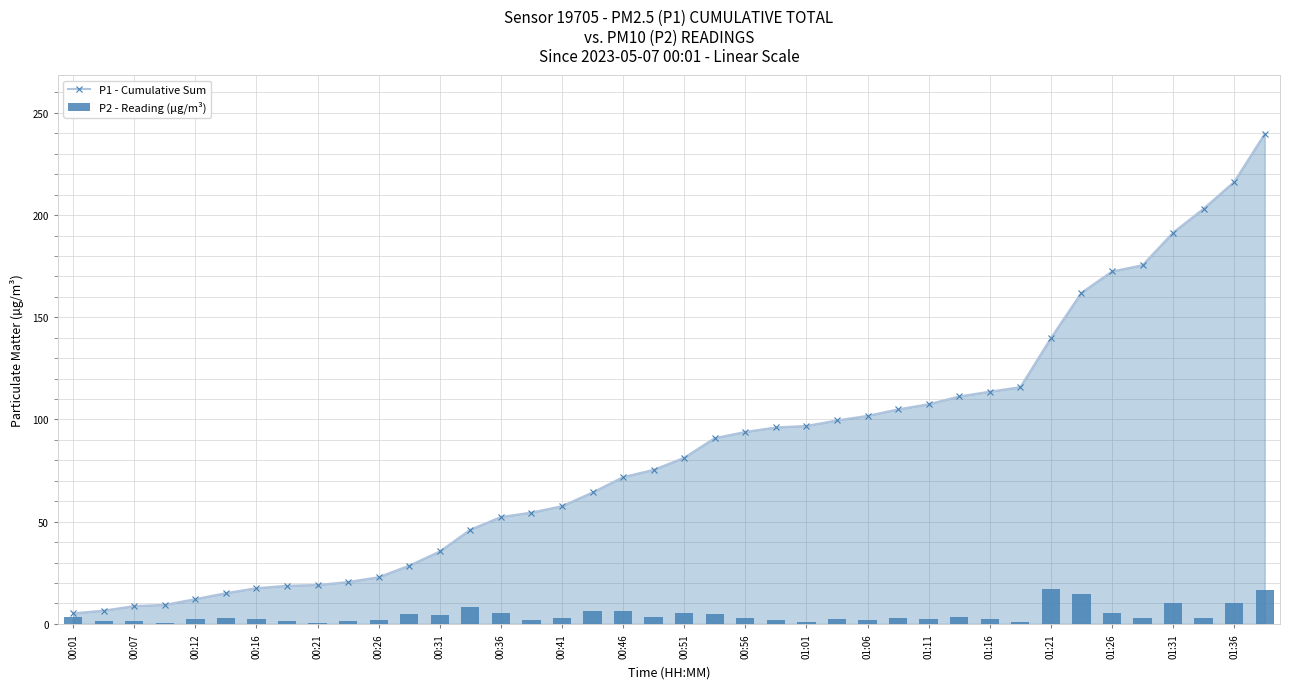

At which category is the sum across all series the highest?

39